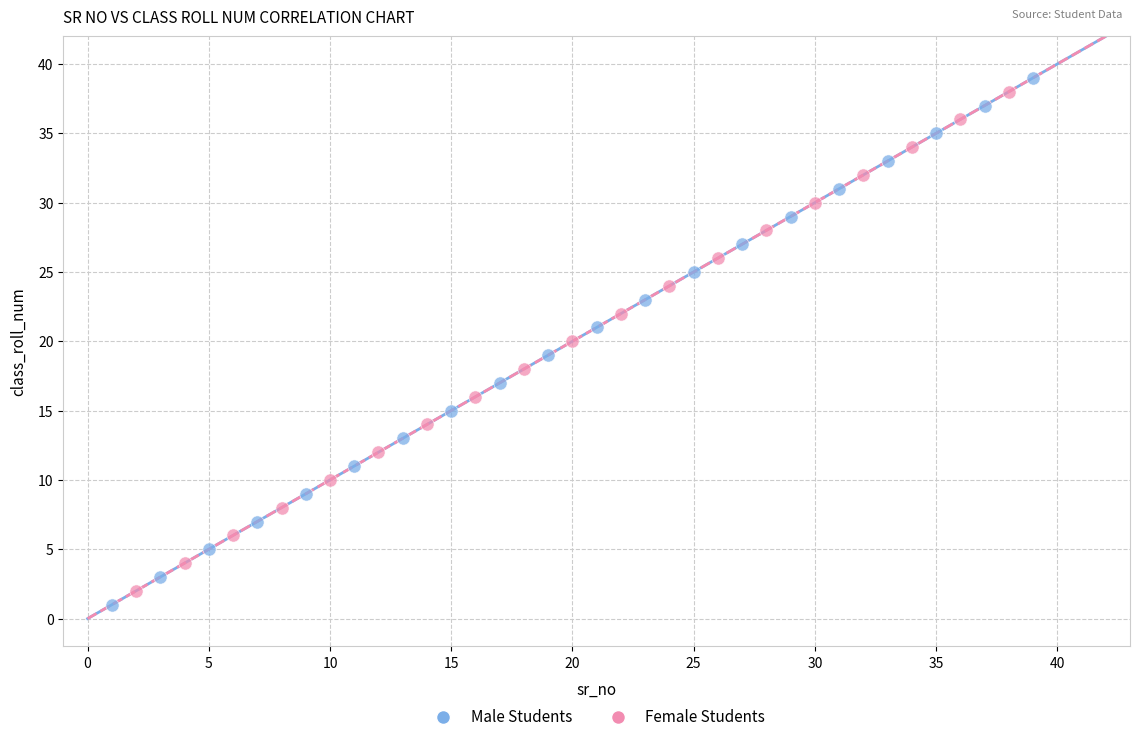

Which series has the widest spread of Y values?

Male Students